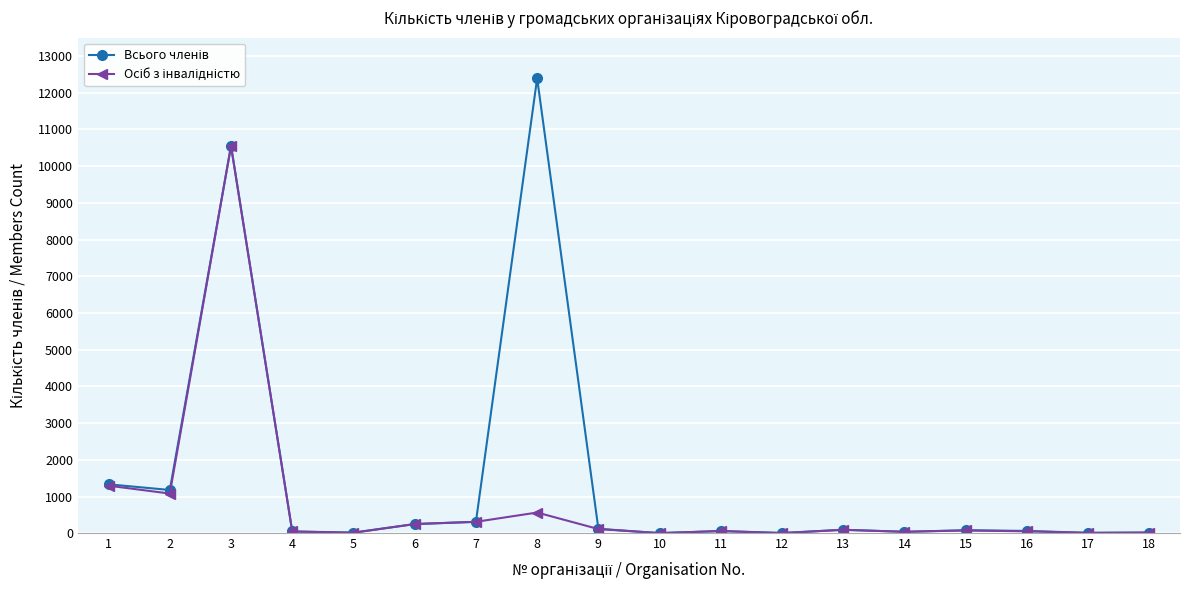

How many interior local valleys does the Осіб з інвалідністю series have?

6